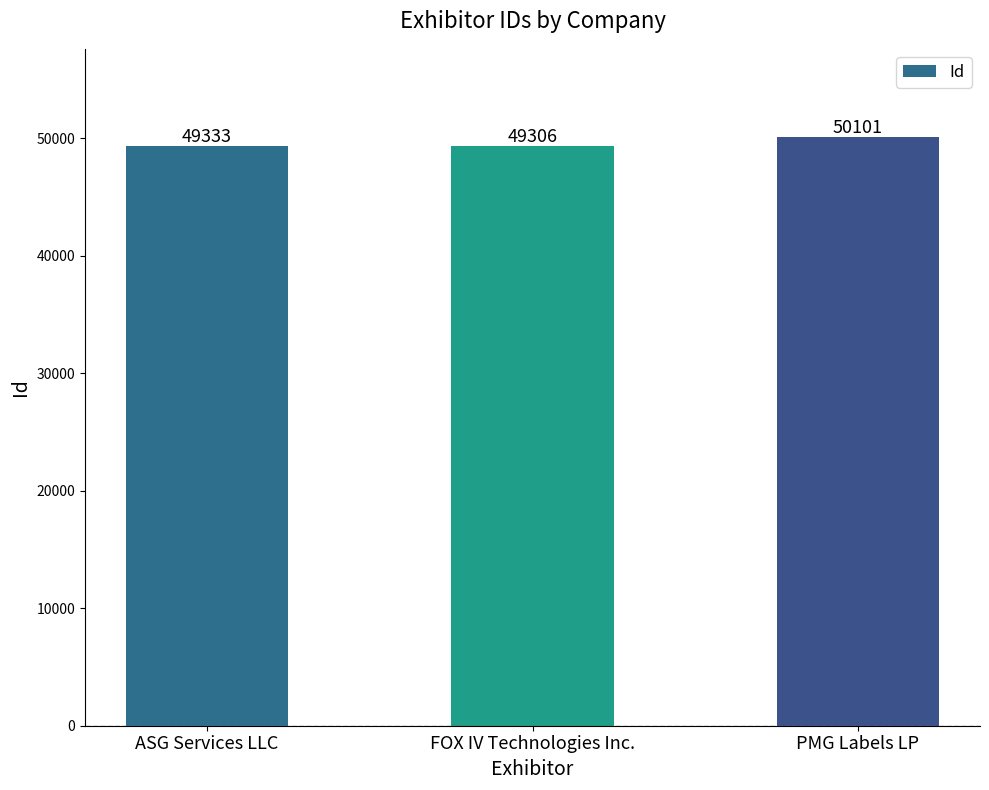

Which has a higher value, ASG Services LLC or FOX IV Technologies Inc.?

ASG Services LLC